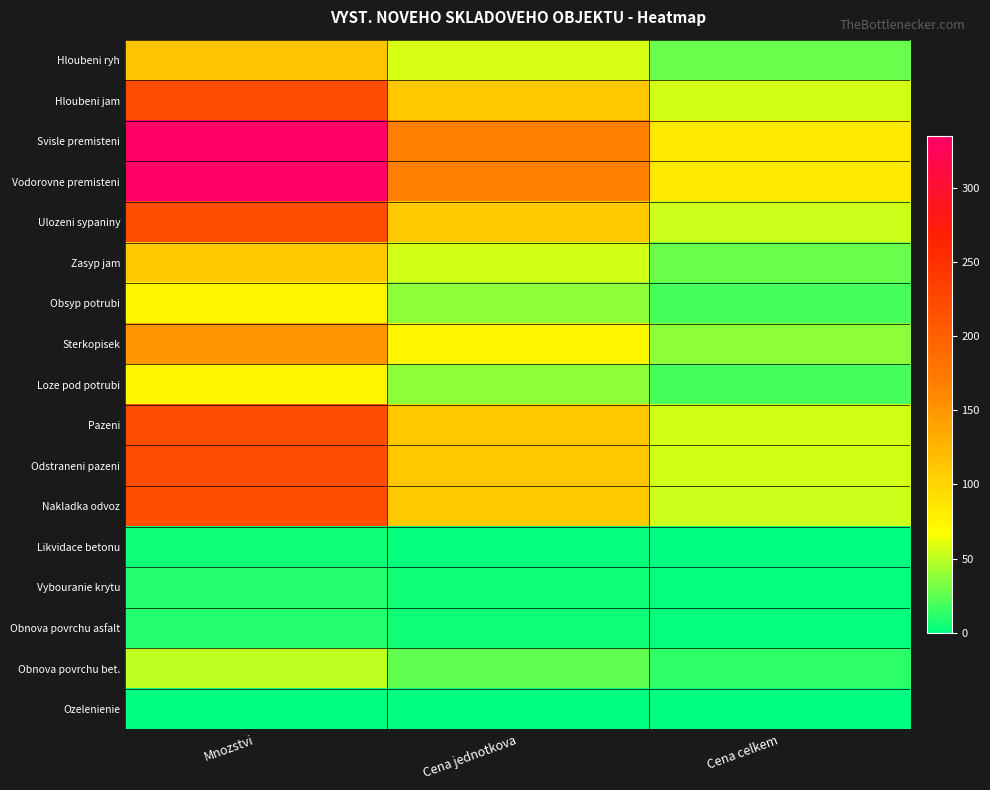

What is the total value across all series at Cena celkem?

592.0